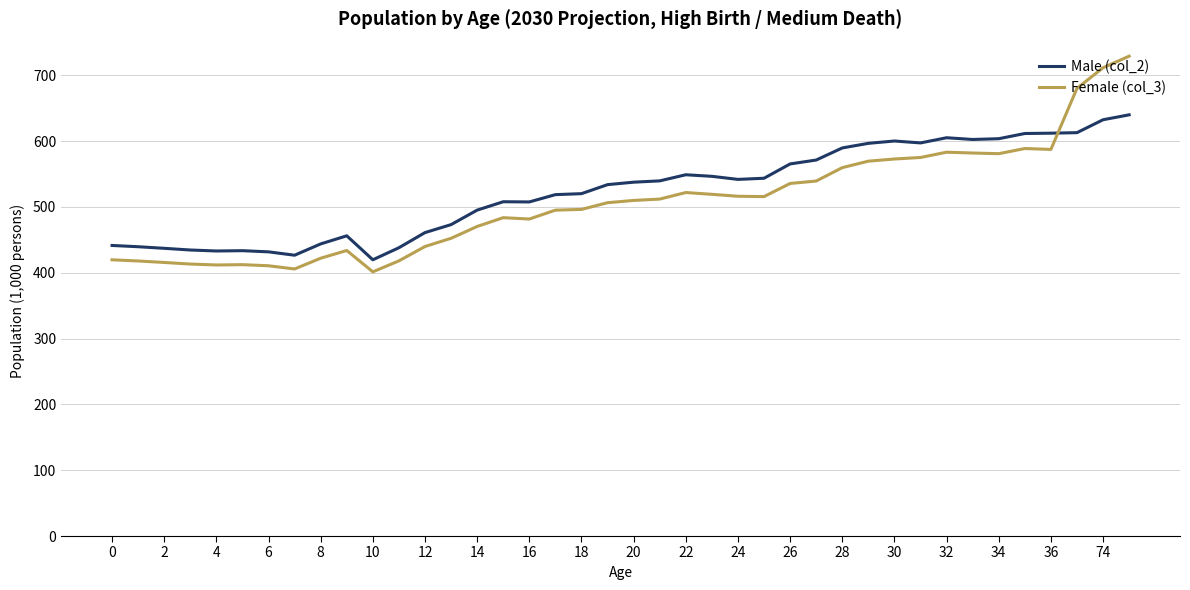

Rank the series by their maximum value, from highest to lowest.

Female (col_3), Male (col_2)